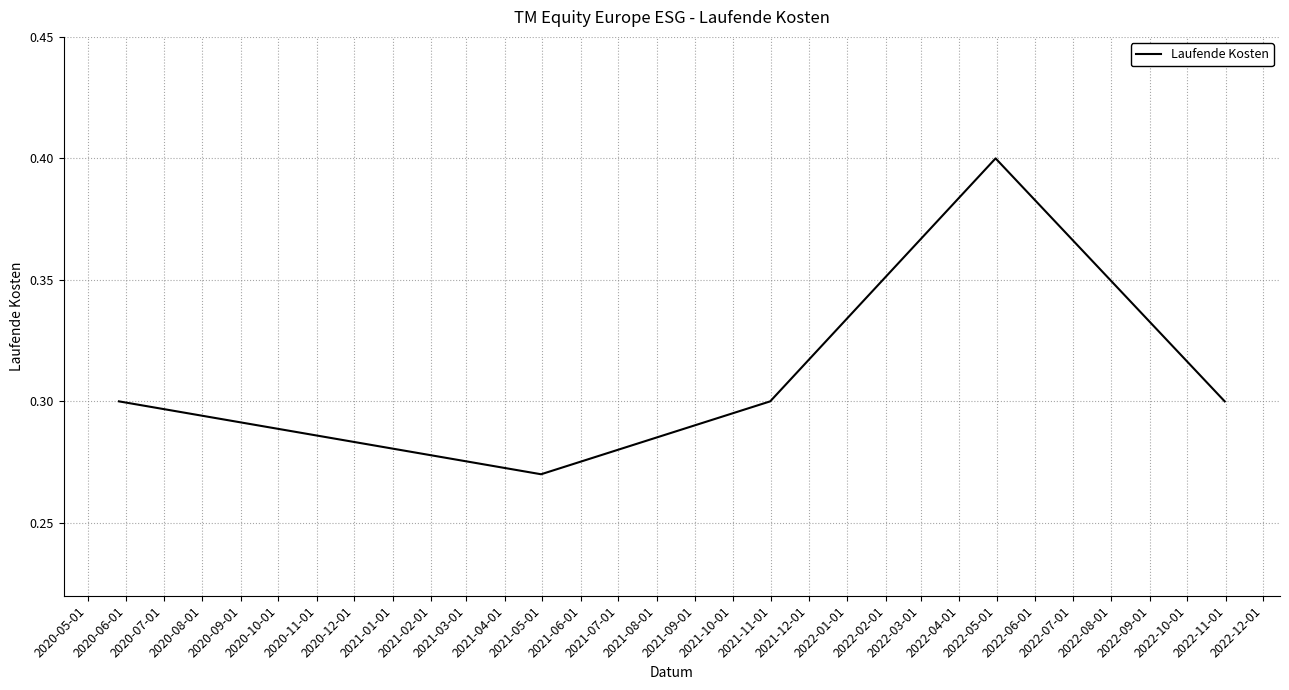

True or false: there are more than 0 points higher than both neighbors.

True